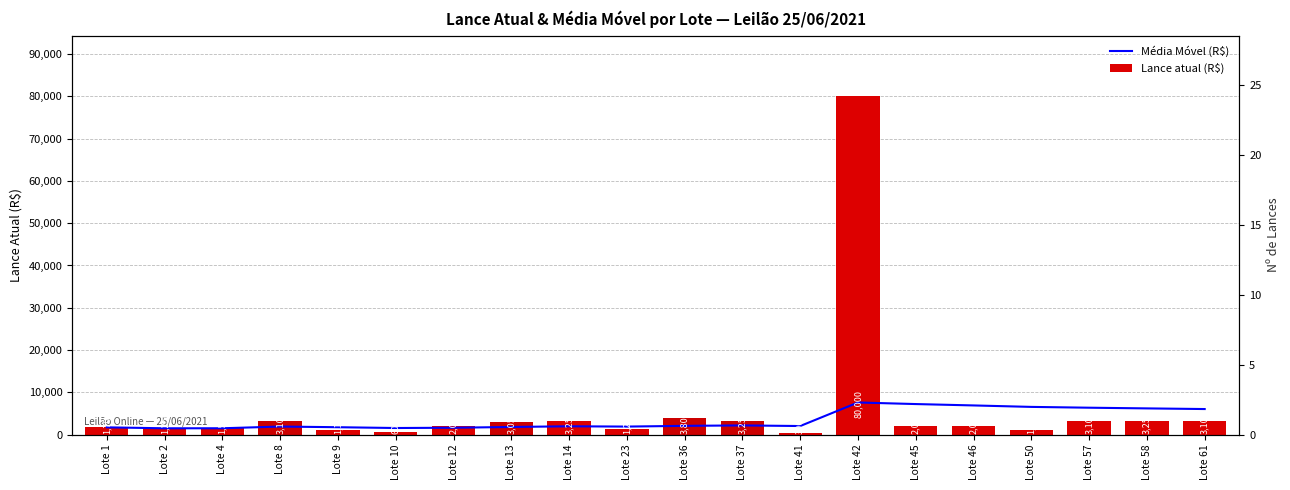

At which category does the chart reach its peak across all series?

Lote 42